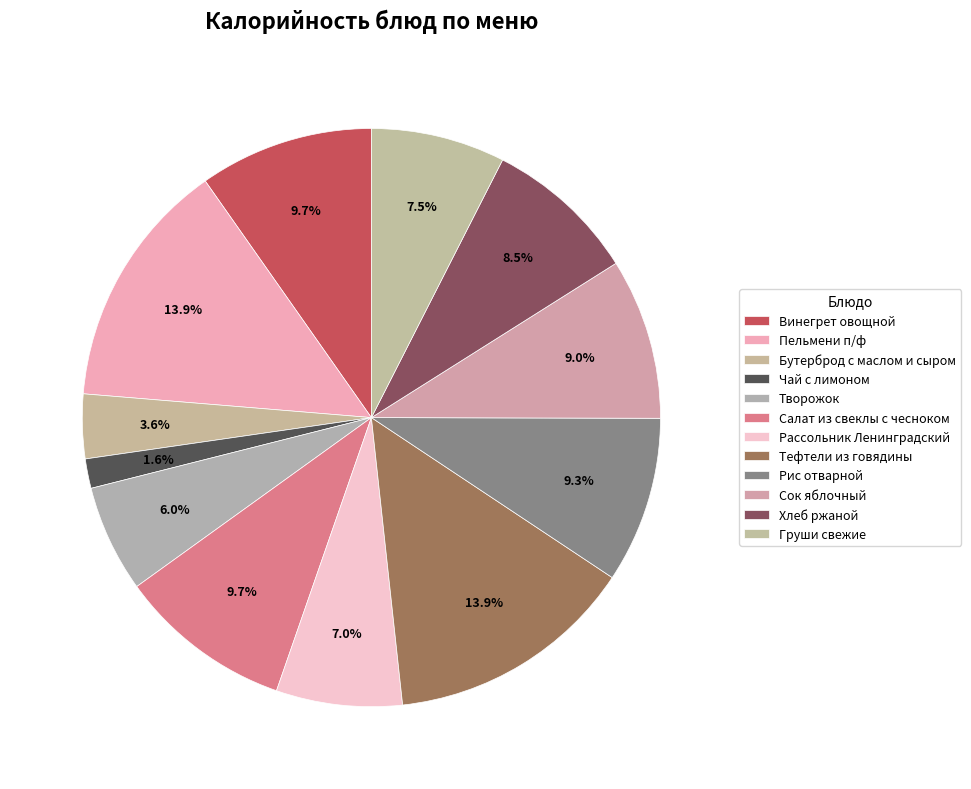

Does Пельмени п/ф account for over 50% of the chart?

No